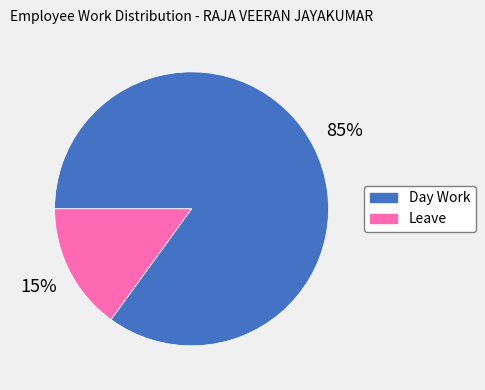

Is Day Work the majority of the pie?

Yes